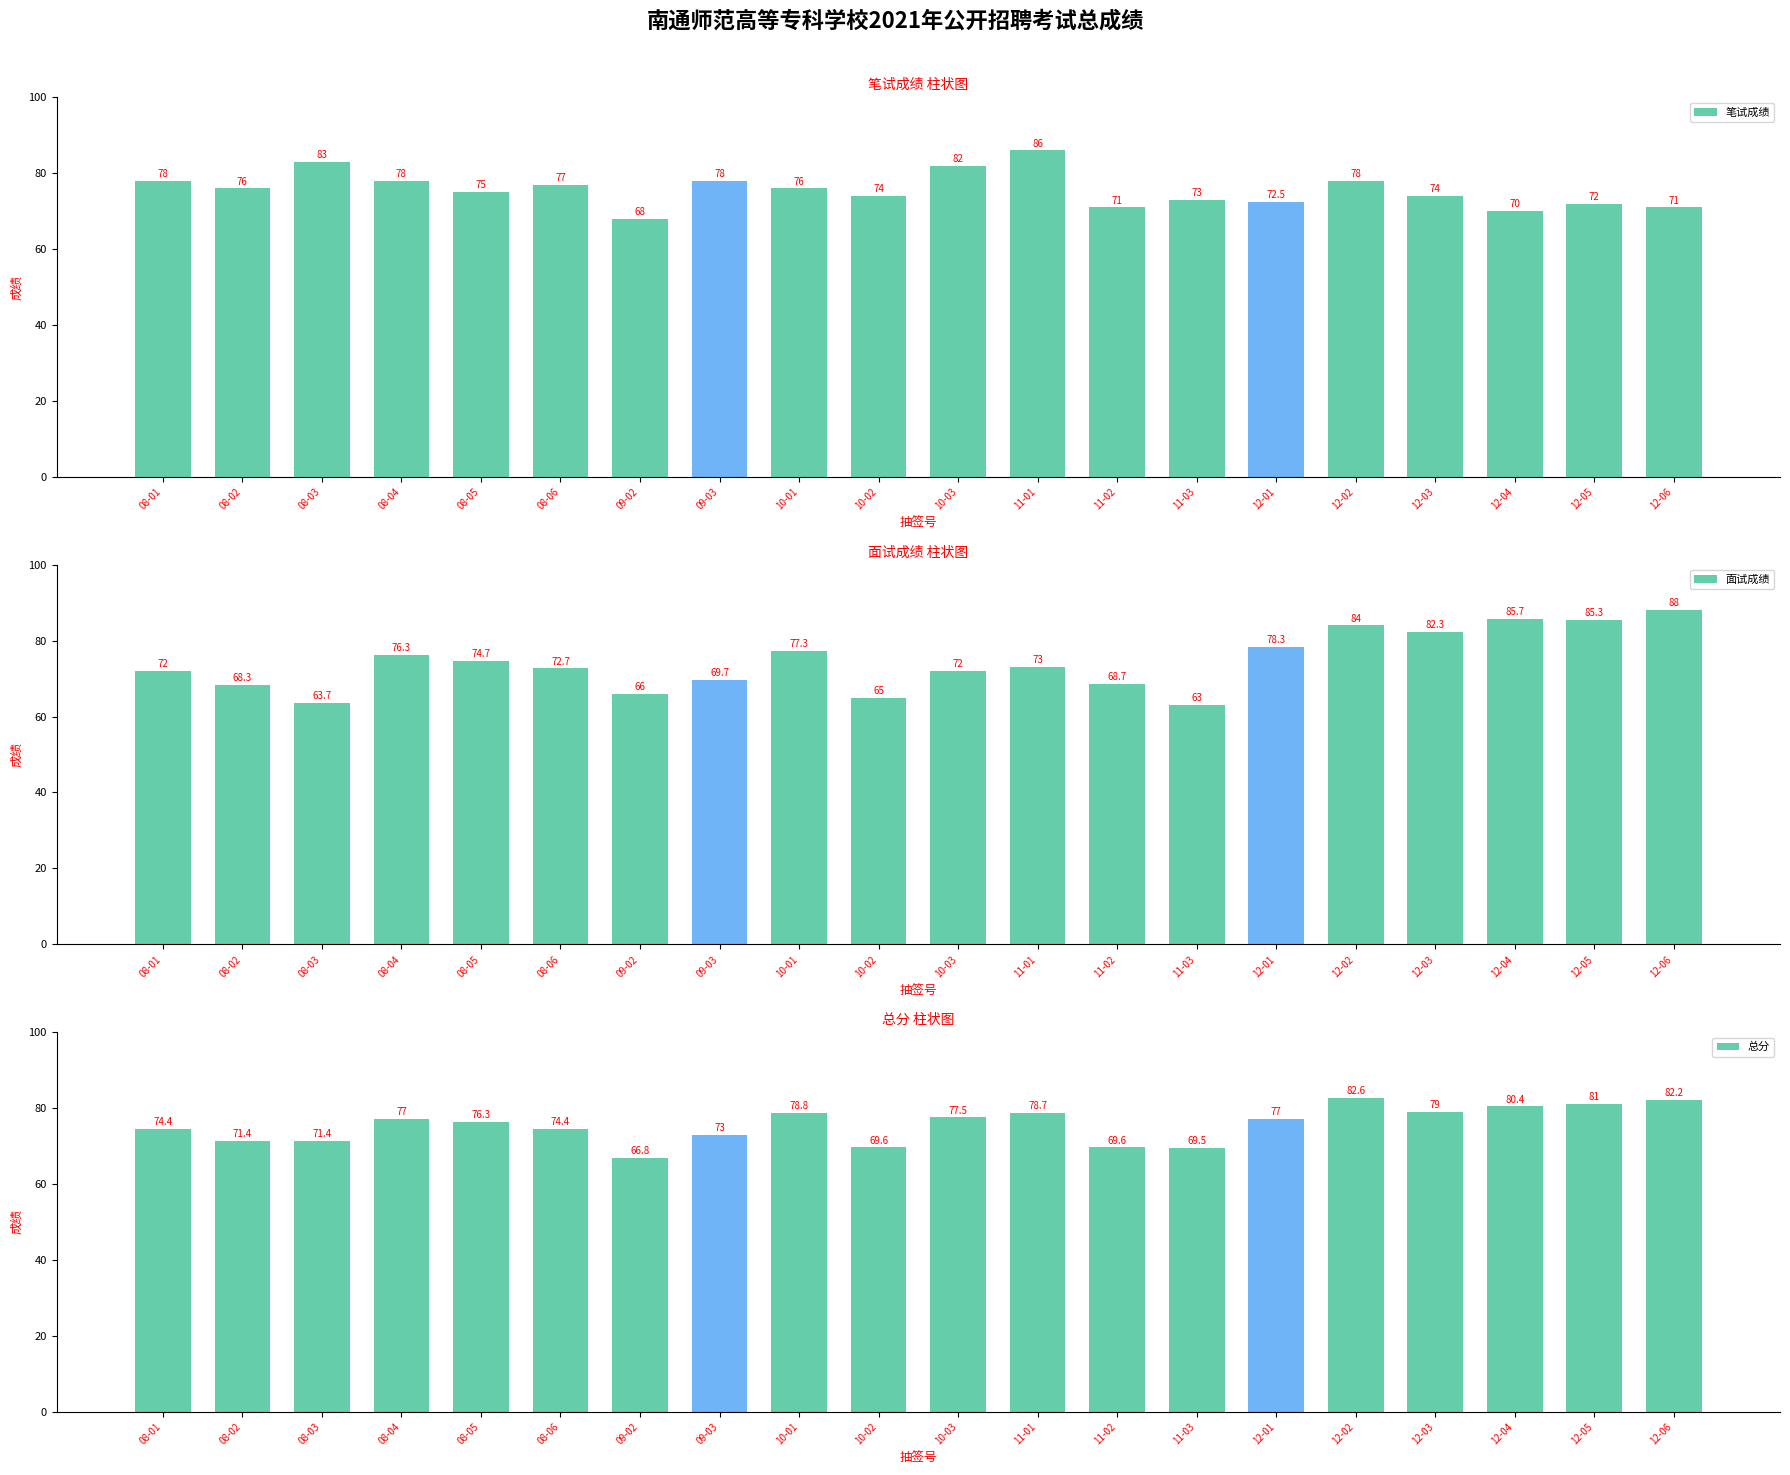

At which label is 总分 closest to 74?

08-01